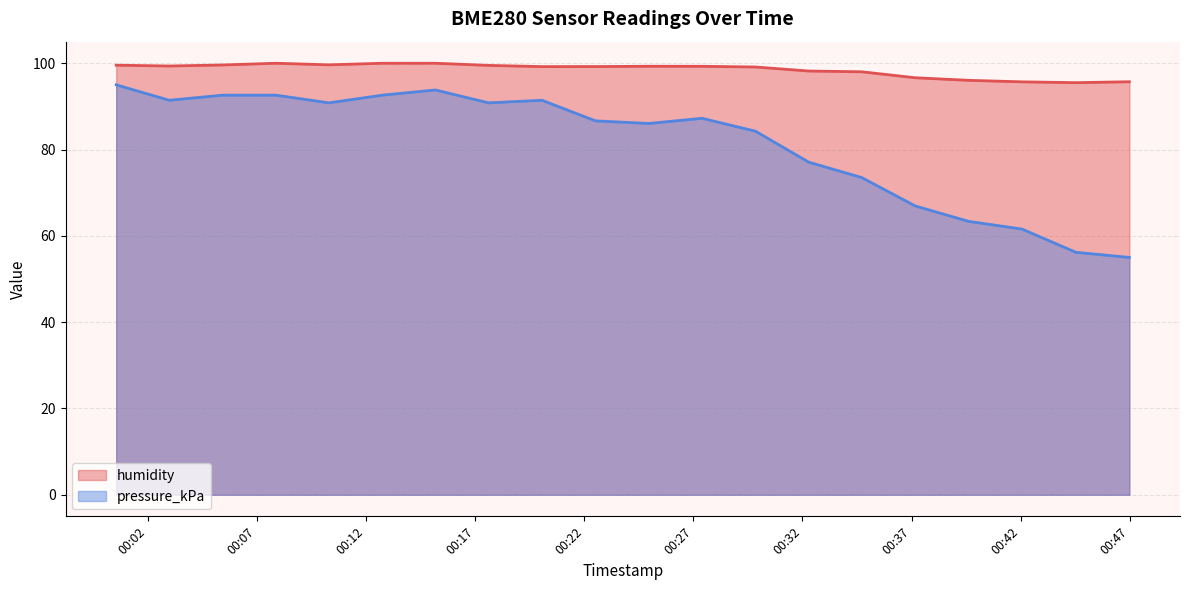

At which category is the sum across all series the highest?

2023-04-01T00:00:33